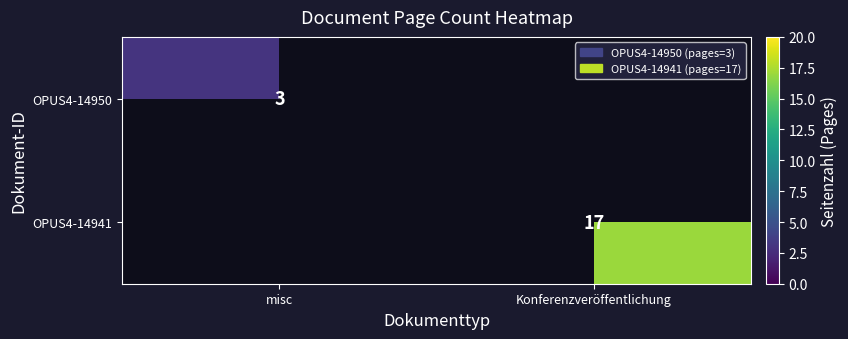

True or false: OPUS4-14950 has a value of 5 at misc.

False